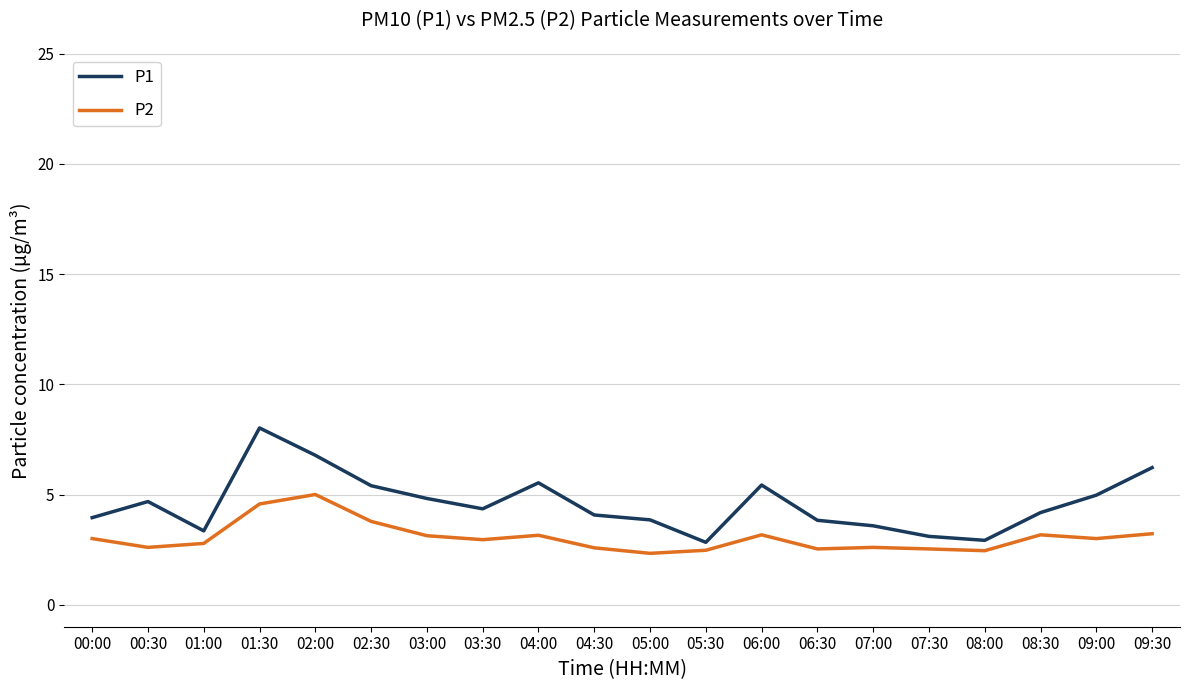

What is the difference between the P1 values at 02:00 and 00:30?

2.1